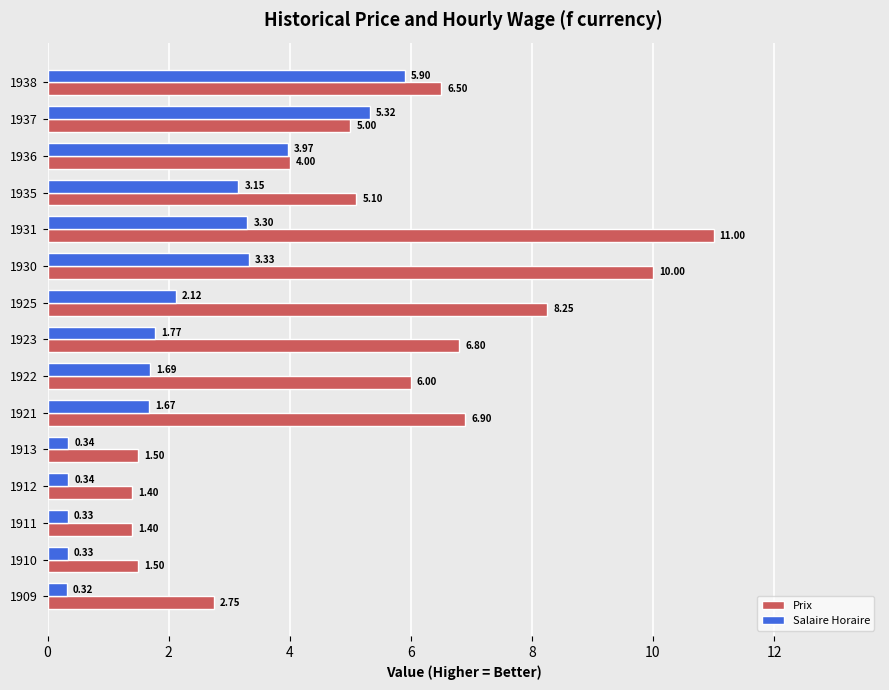

Where is Prix nearest to the value 6?

1922